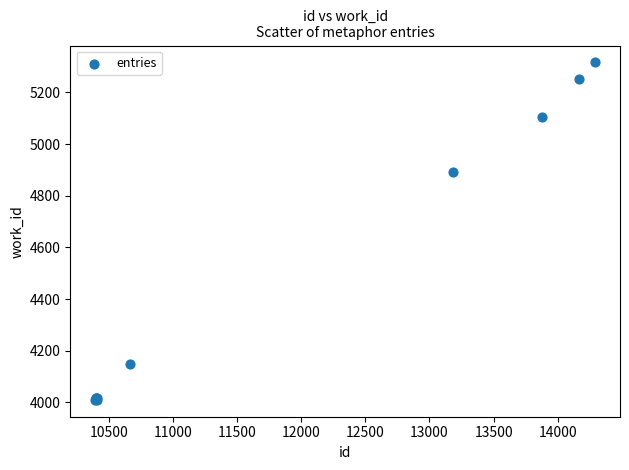

What Y value in the scatter plot is closest to 4663?

4891